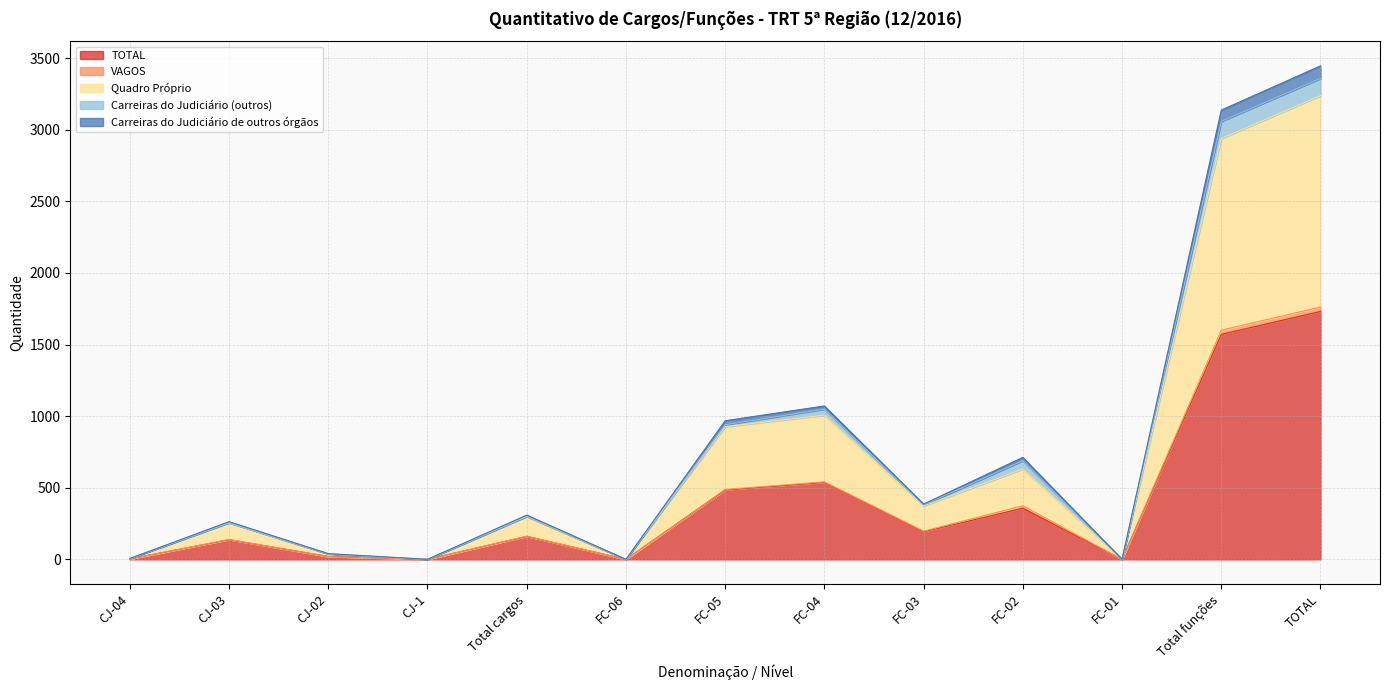

Which label corresponds to the smallest value in the chart?

CJ-1